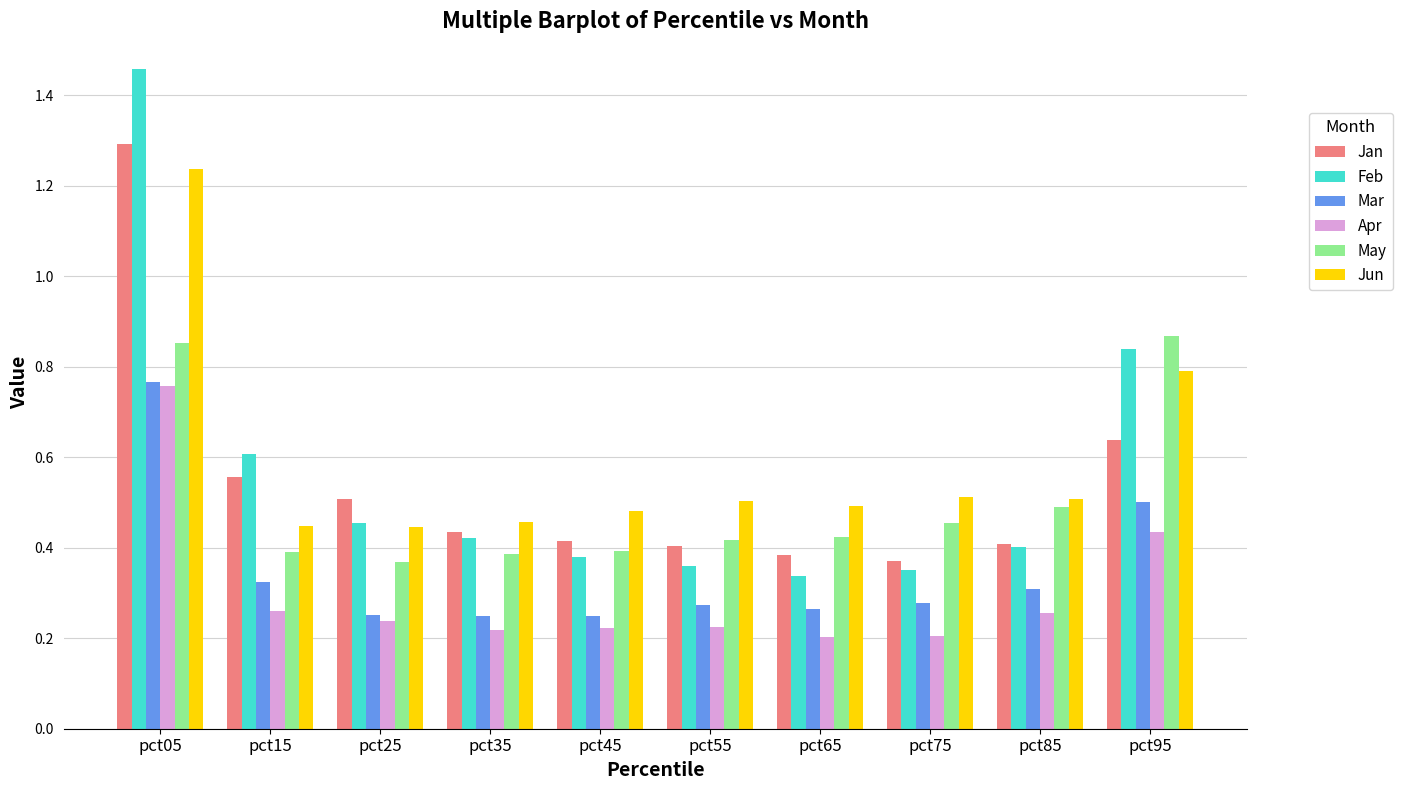

At how many categories does at least one series exceed 1?

1